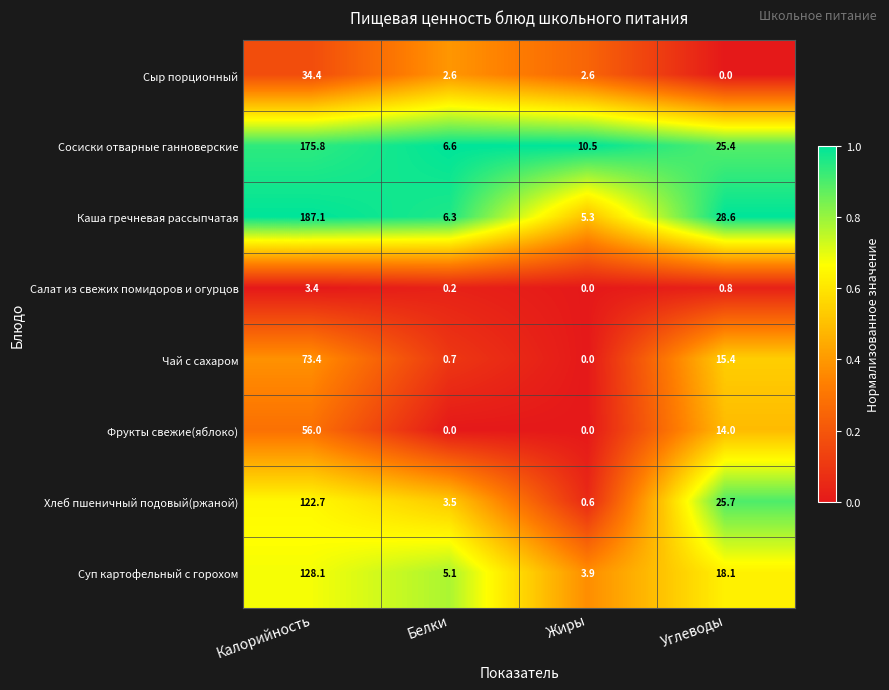

What is the average value of the Каша гречневая рассыпчатая series?

56.8